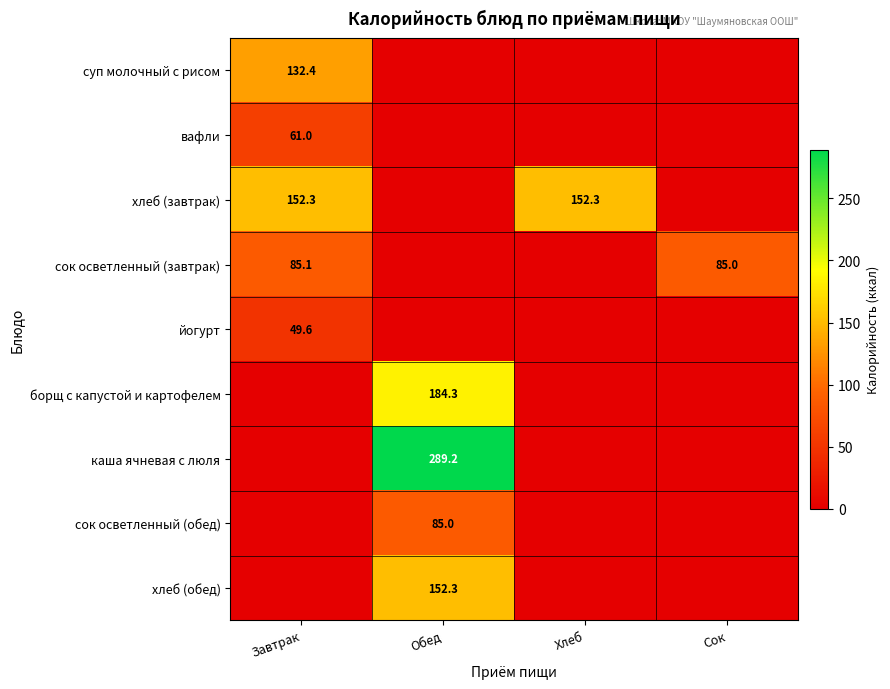

The хлеб (завтрак) series shows 152.3 at Завтрак. True or false?

True